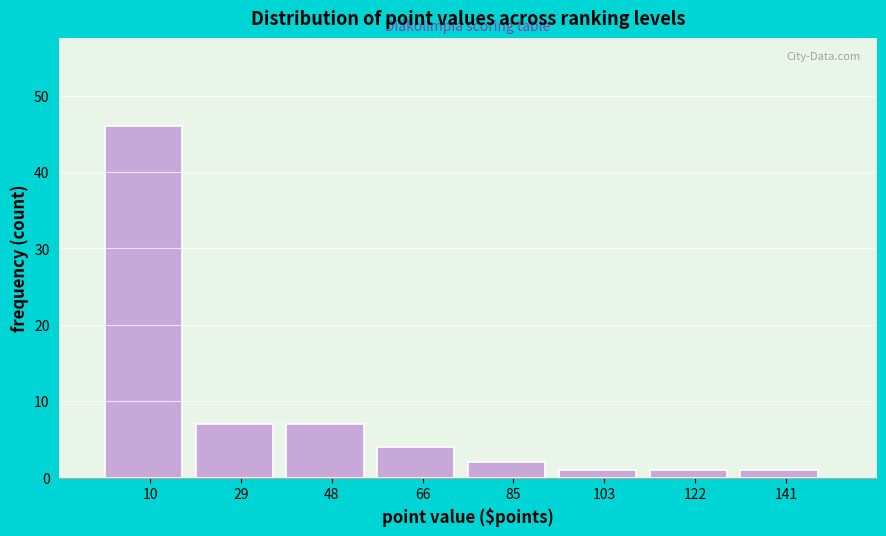

Which range on the x-axis has the tallest bar?

2 to 20